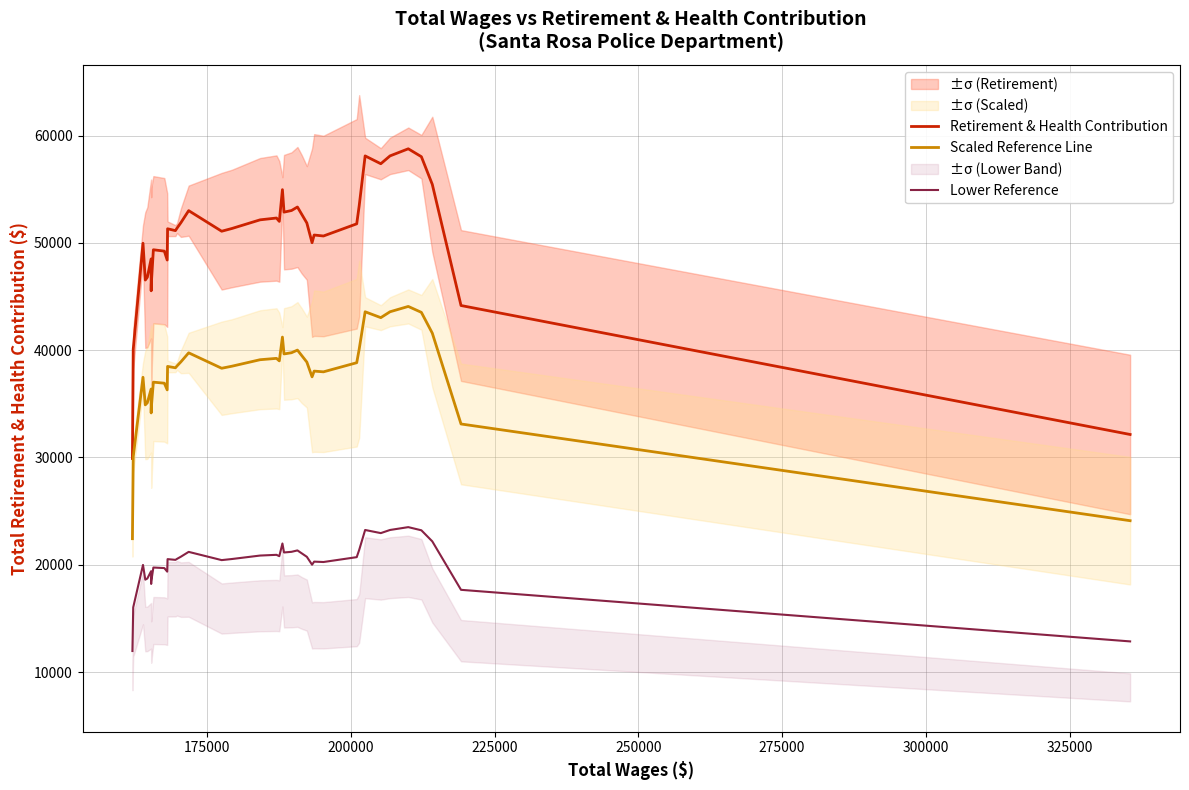

How many lines are shown in the chart?

3